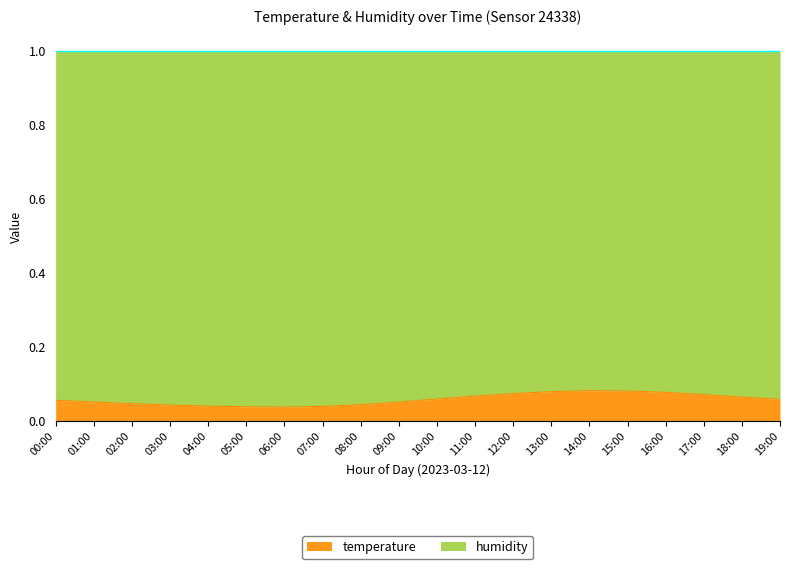

What is the sum of all values?

1.2